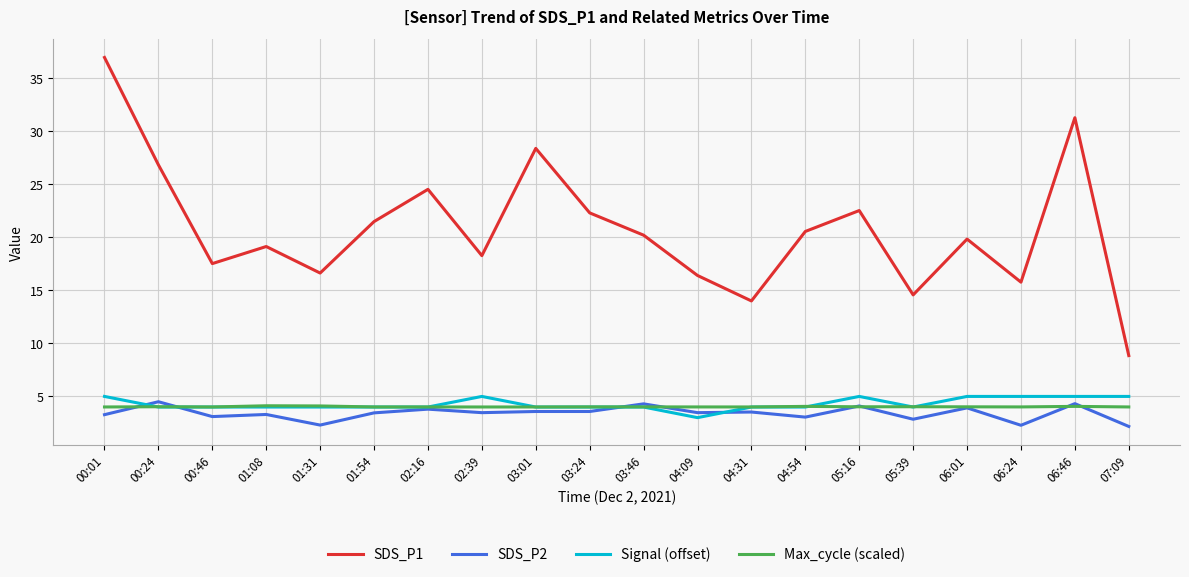

True or false: SDS_P2 has a value of 0.7 at 01:54.

False